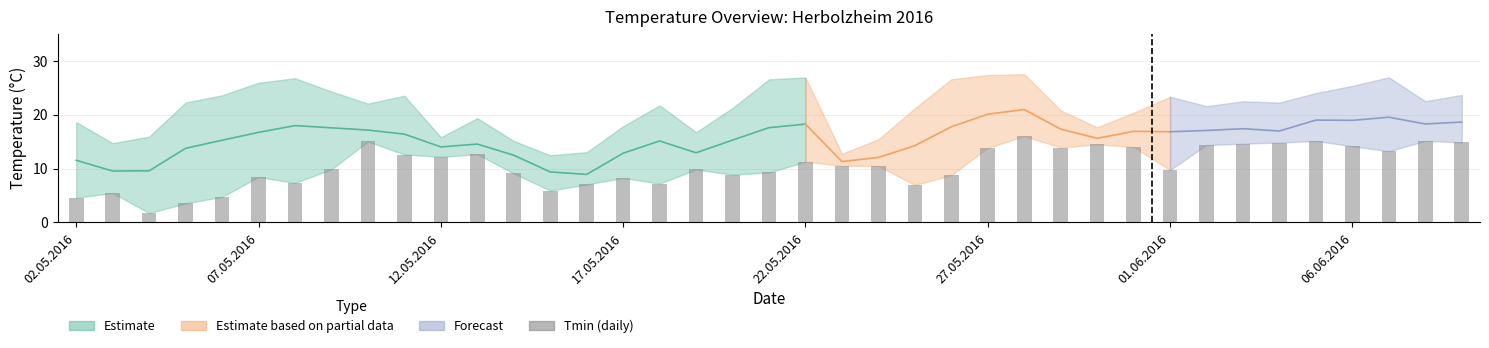

Reading right to left, what are all the values shown in this chart?

Tmin: 14.8	15.1	13.2	14.2	15.1	14.8	14.6	14.4	9.7	14.0	14.5	13.9	16.0	13.8	8.8	6.9	10.5	10.5	11.3	9.3	8.8	9.8	7.2	8.2	7.0	5.9	9.1	12.7	12.2	12.6	15.0	9.8	7.3	8.4	4.7	3.5	1.7	5.5	4.6
Tavg: 18.6	18.3	19.5	18.9	19.0	17.0	17.4	17.1	16.8	16.9	15.6	17.3	21.0	20.1	17.8	14.2	12.1	11.3	18.3	17.6	15.3	12.9	15.1	12.8	8.9	9.4	12.5	14.5	14.0	16.4	17.1	17.6	18.0	16.7	15.3	13.8	9.6	9.5	11.5
Tmax: 23.7	22.5	26.9	25.4	24.0	22.2	22.5	21.6	23.3	20.4	17.6	20.8	27.5	27.4	26.6	21.2	15.4	12.8	26.9	26.6	21.2	16.7	21.7	17.9	13.0	12.5	15.1	19.4	15.8	23.5	22.1	24.3	26.8	25.9	23.6	22.3	15.9	14.7	18.6